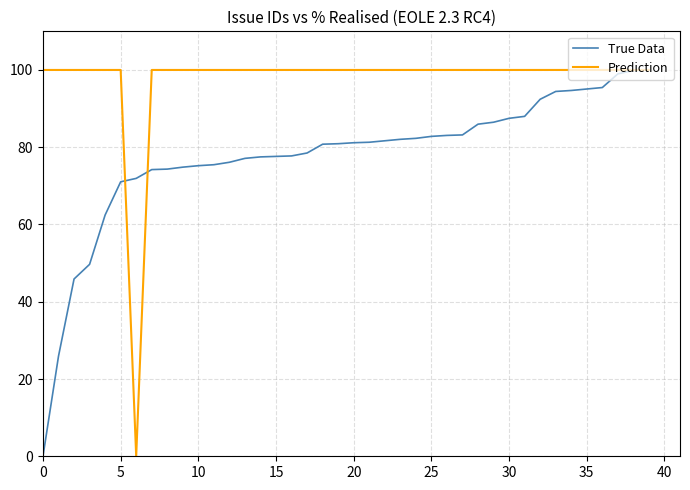

What is the greatest value displayed?

100.0